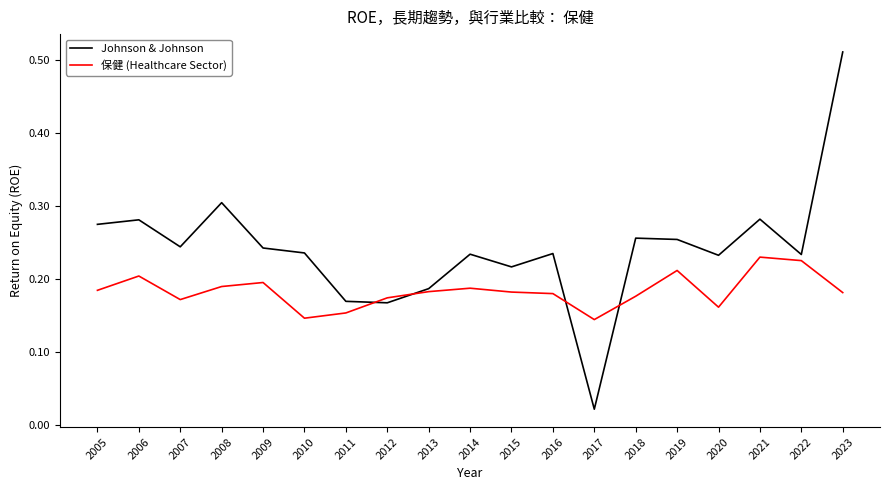

At which label does Johnson & Johnson reach its minimum?

2017